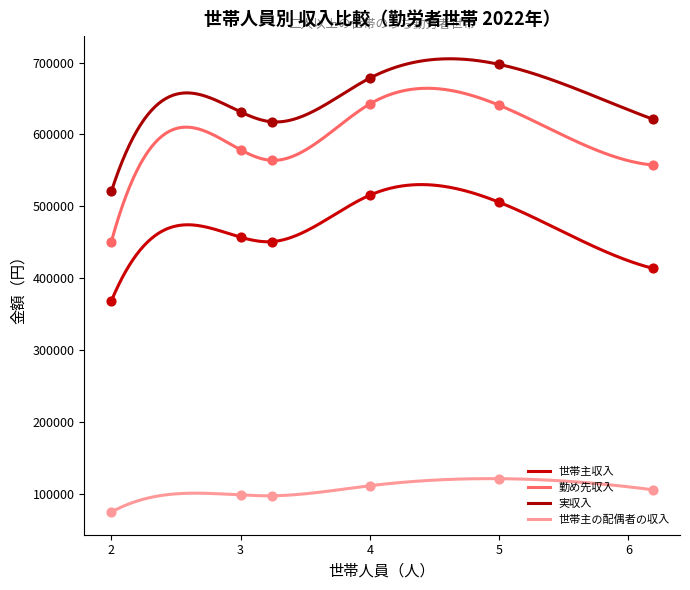

At how many categories does at least one series exceed 184876?

6